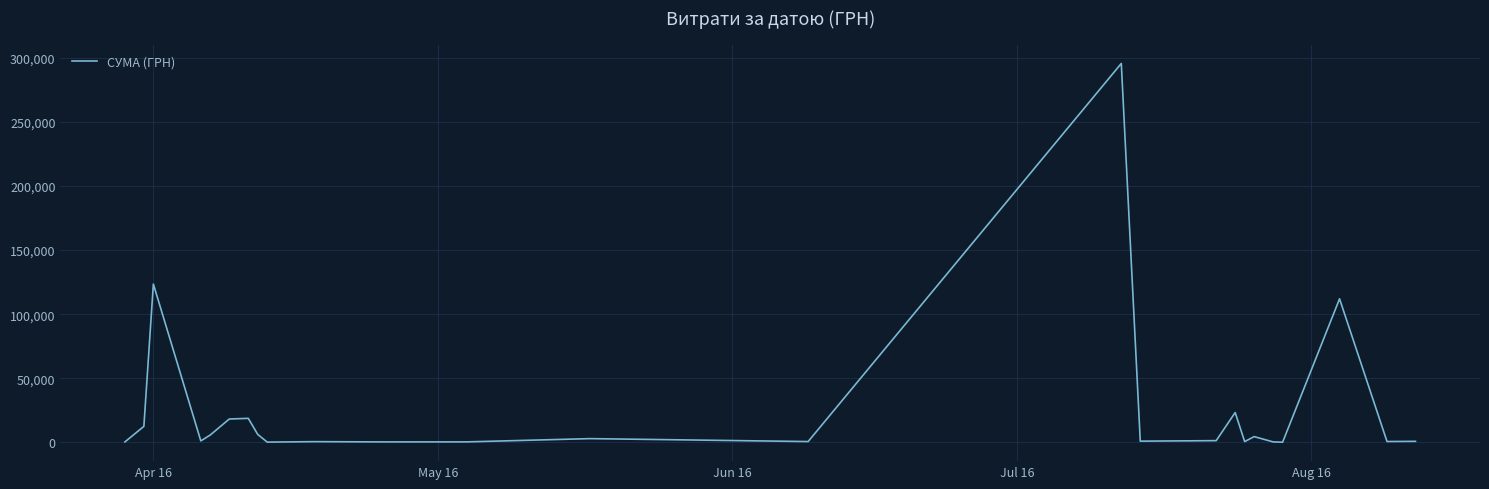

What is the greatest value displayed?

295638.6